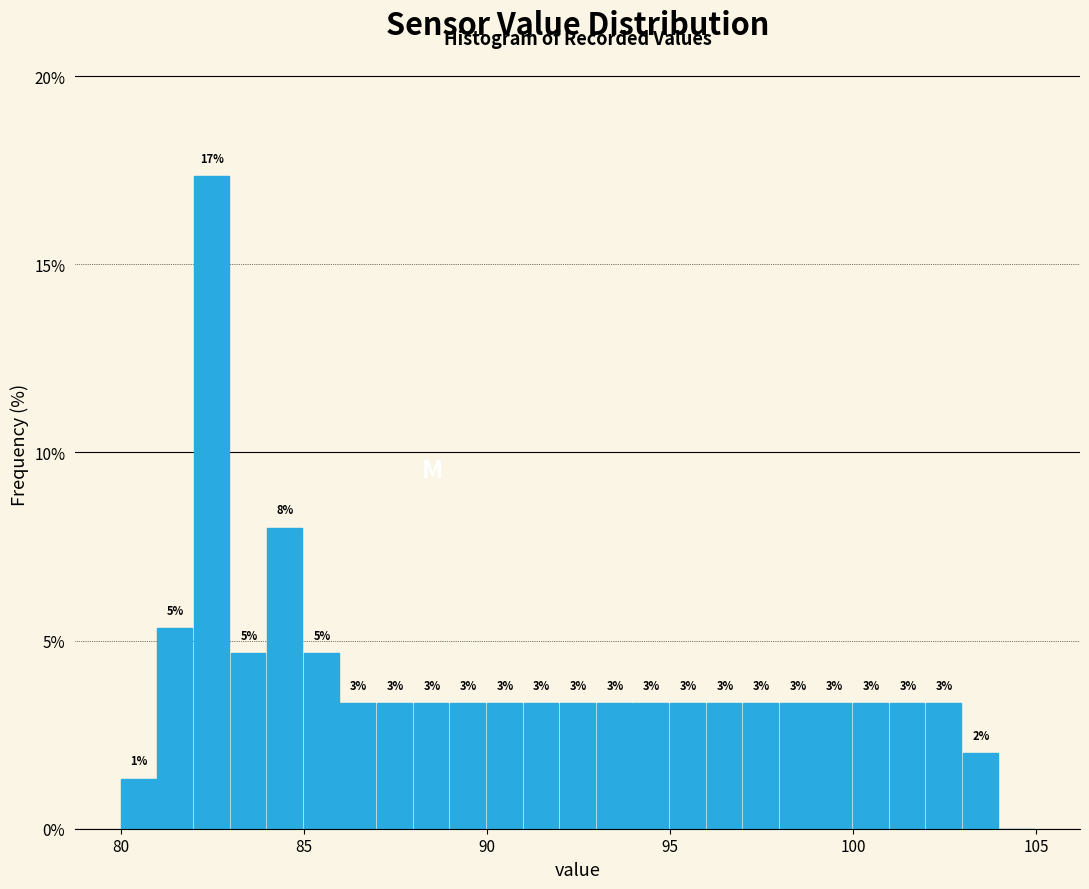

Read against the x-axis, roughly where is the centre of the tallest bar?

82.5